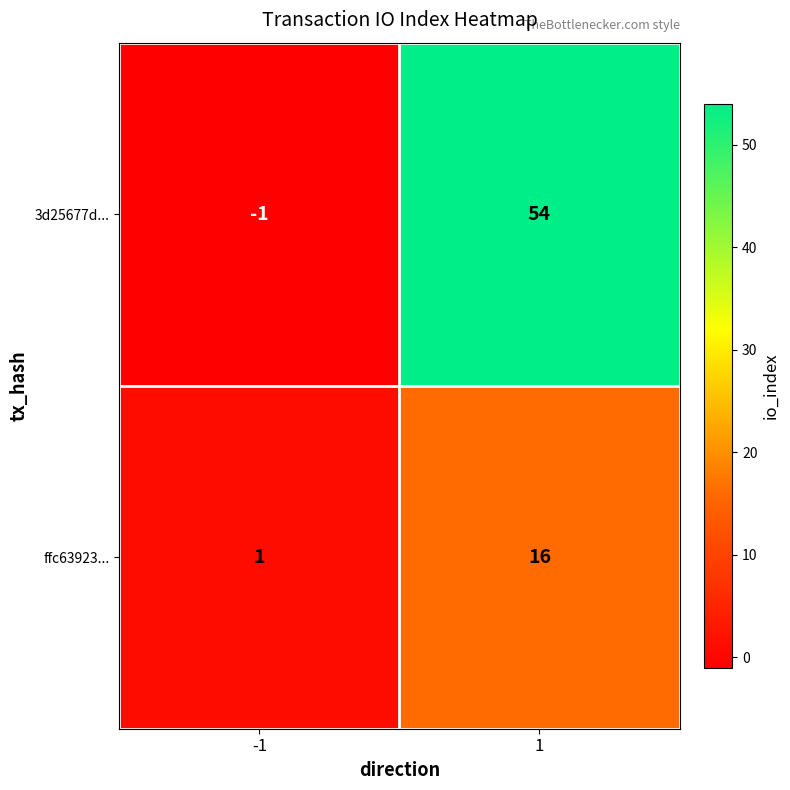

What is the highest value of the 3d25677d... series?

54